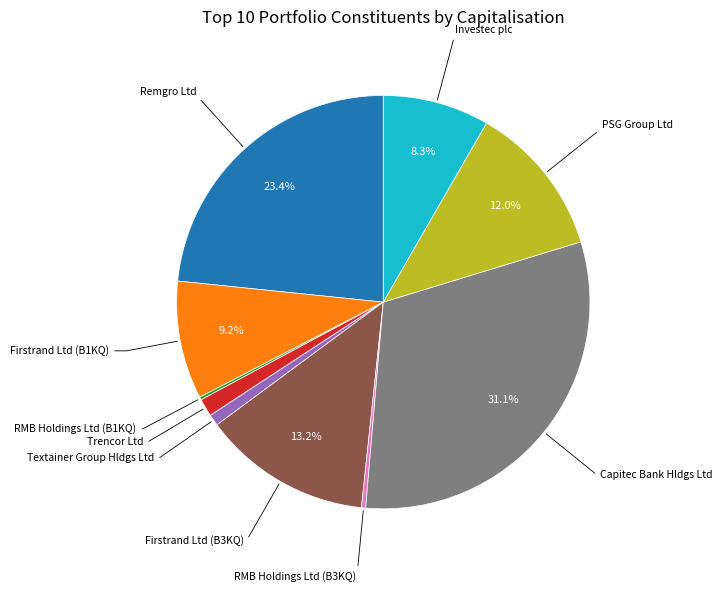

Is there a majority slice in this chart?

No